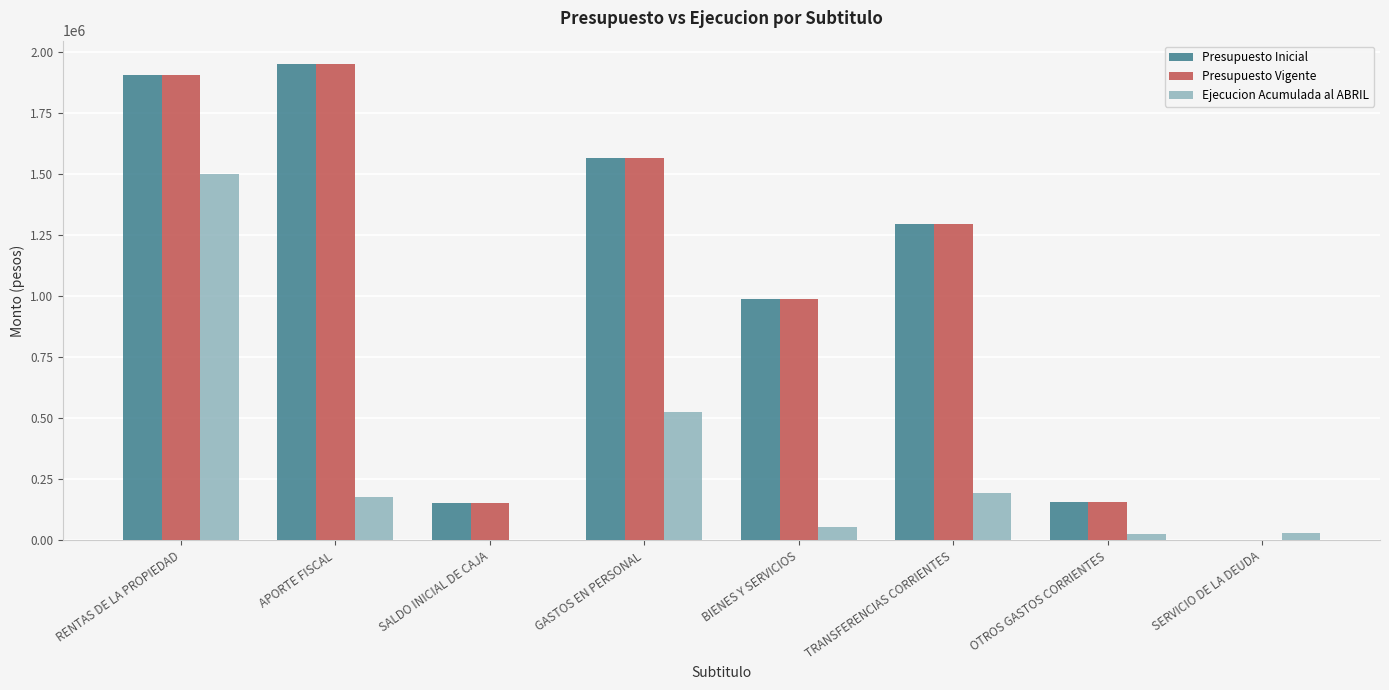

Which label corresponds to the largest value in the chart?

APORTE FISCAL